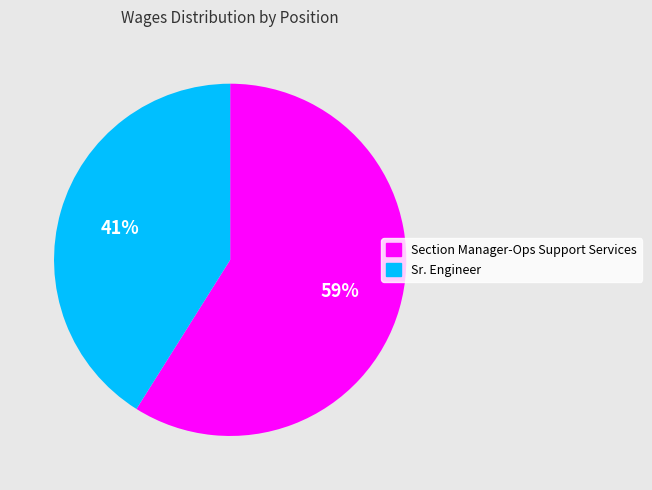

Which slice represents more than half of the pie?

Section Manager-Ops Support Services